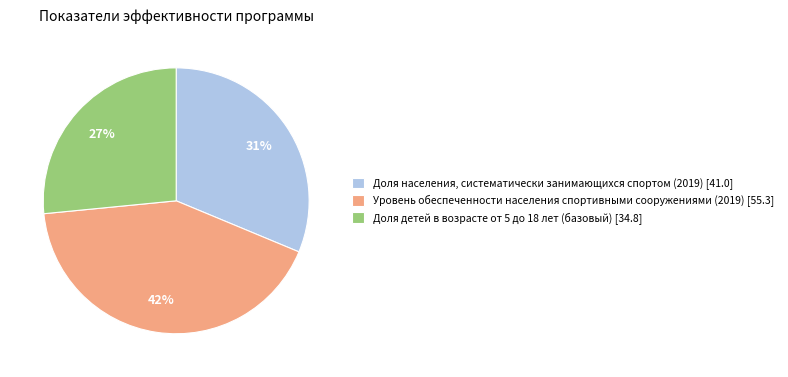

Is there any slice that represents more than half of the pie?

No